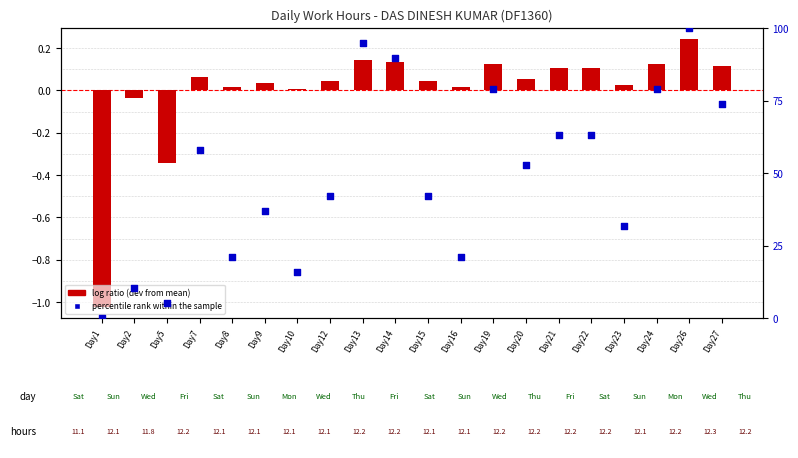

Which series contains the highest Y value?

percentile rank within the sample